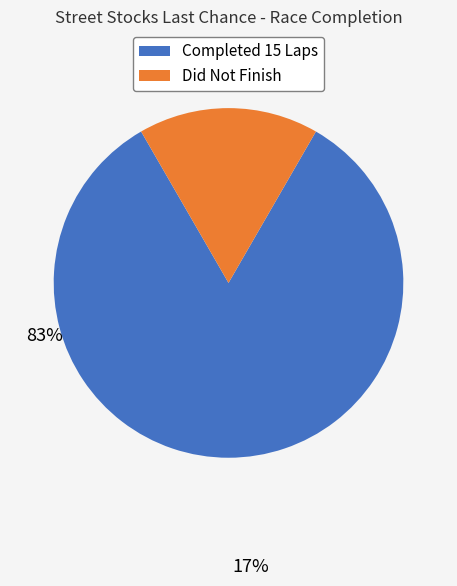

The Completed 15 Laps slice represents 83% of the pie. True or false?

True